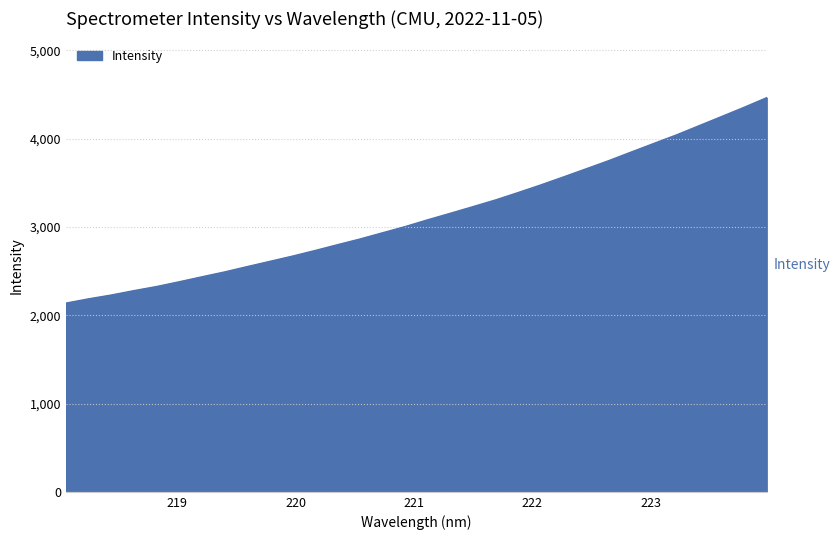

What is the difference between the maximum and minimum values?

2325.6